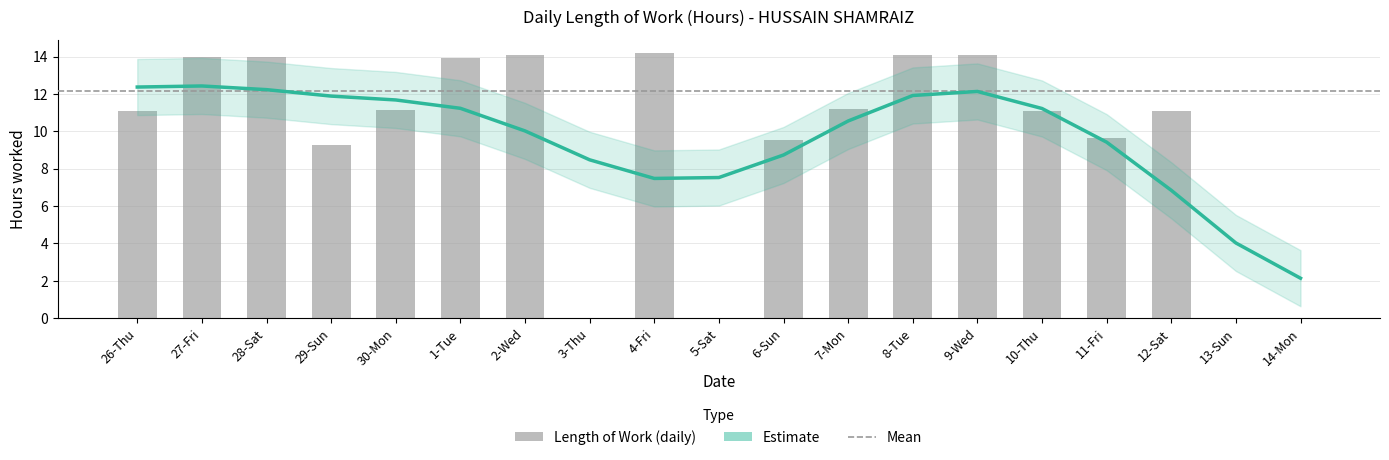

What is the average value?

9.6